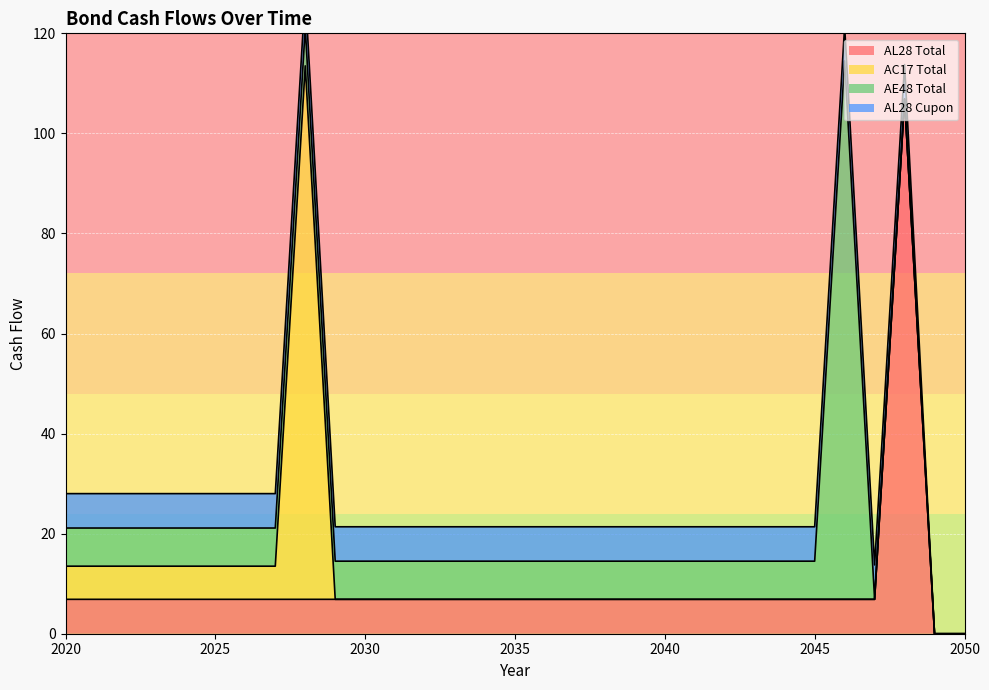

What is the value of the AC17 Total point at the 8th from the left?

6.6